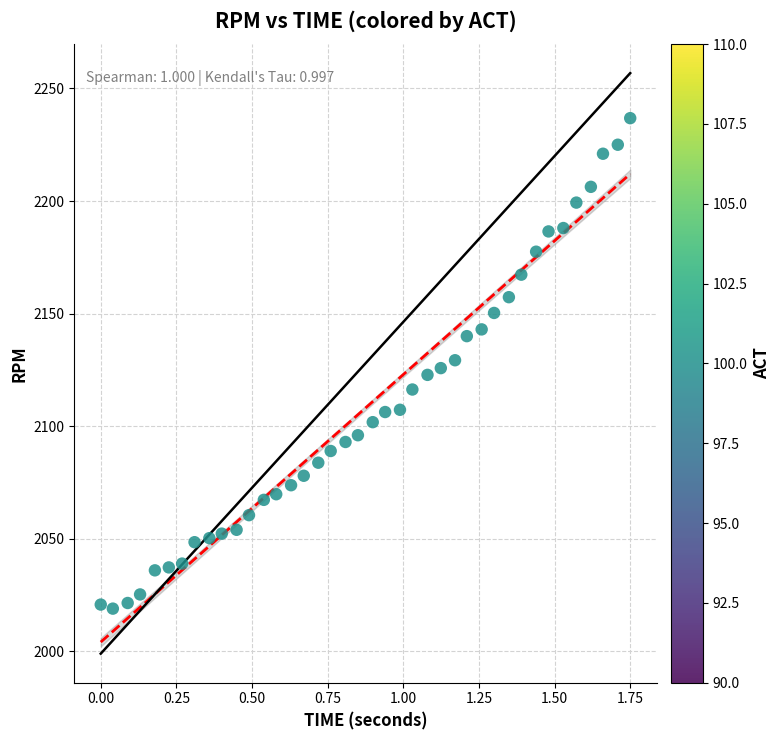

What is the range of X values (max minus min)?

1.8